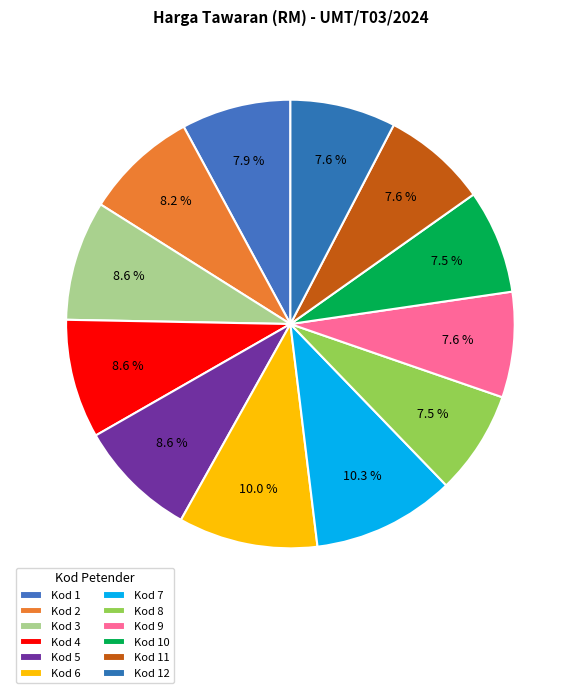

To the nearest percent, what is the combined percentage of Kod 7 and Kod 10?

18%